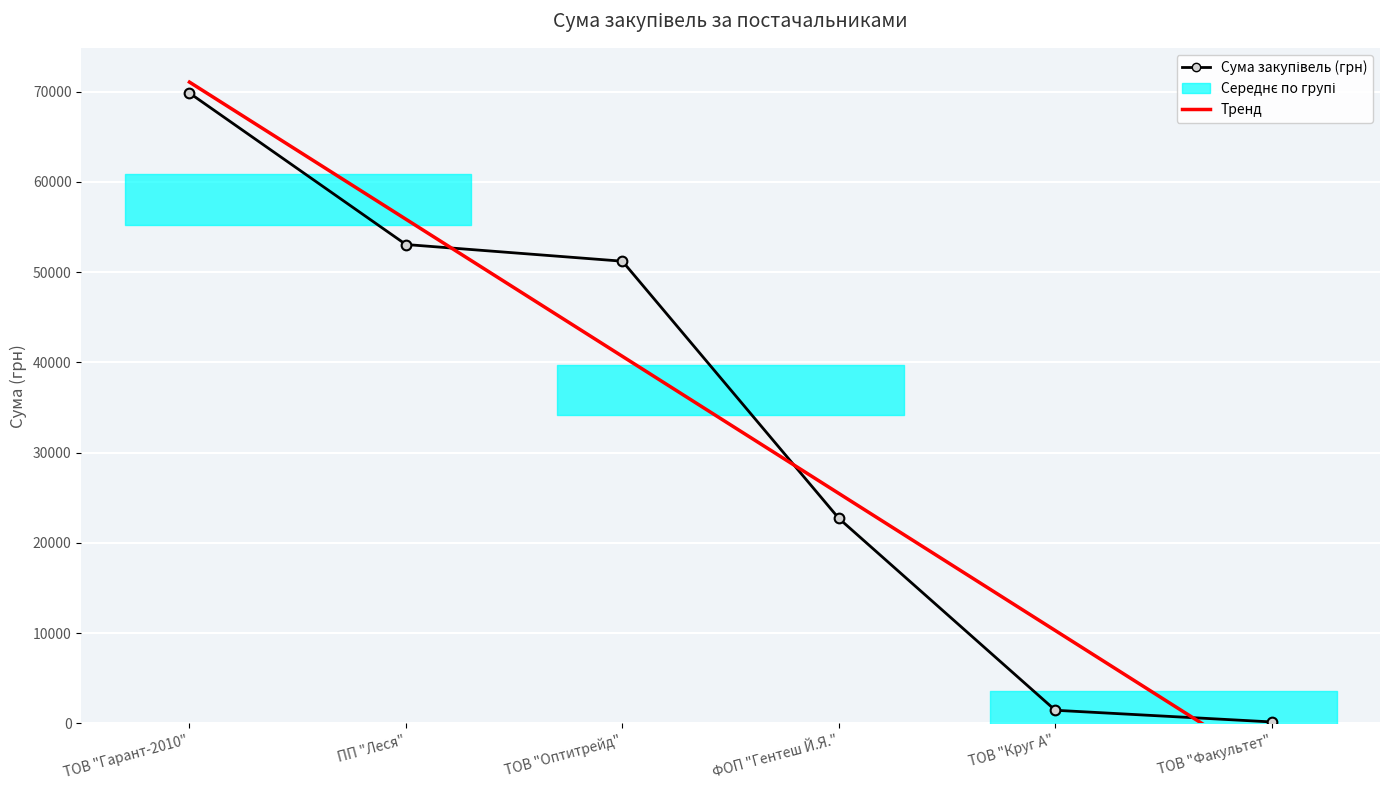

How many data points in Сума закупівель (грн) are above 51204?

3